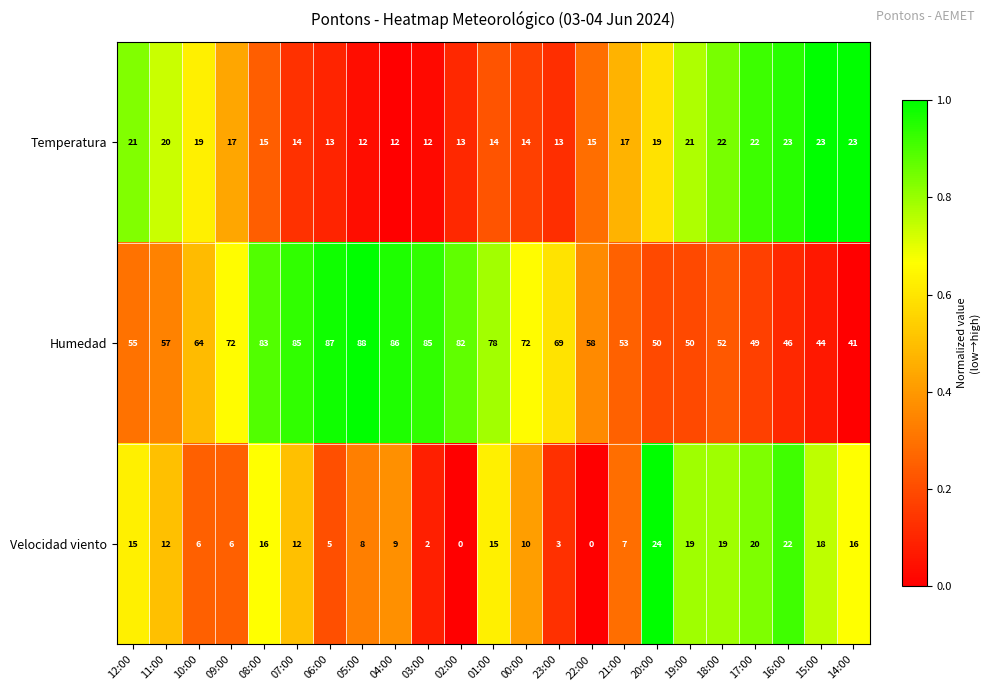

What is the difference between the Humedad values at 11:00 and 18:00?

5